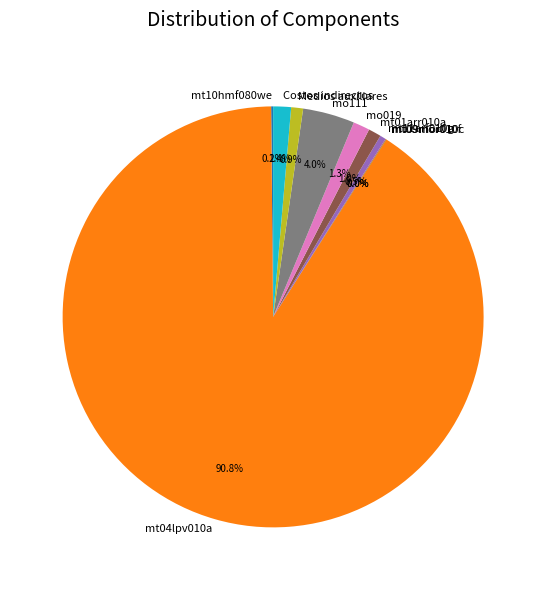

Which slice is the largest?

mt04lpv010a